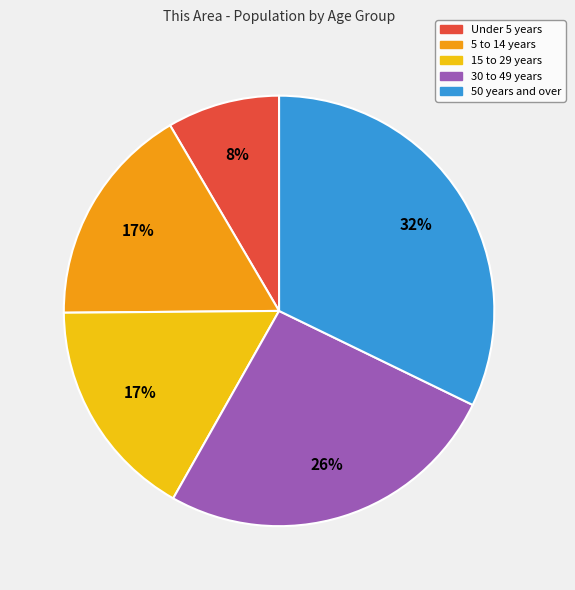

Is it true that Under 5 years is 20% of the pie?

False